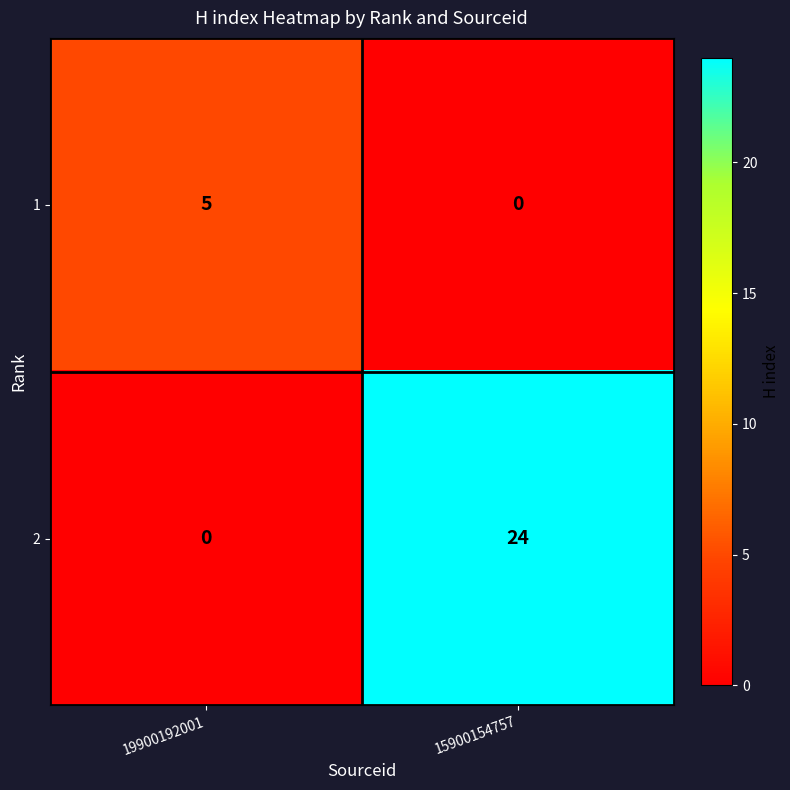

Reading right to left, what are all the values shown in this chart?

1: 15900154757=0	19900192001=5
2: 15900154757=24	19900192001=0